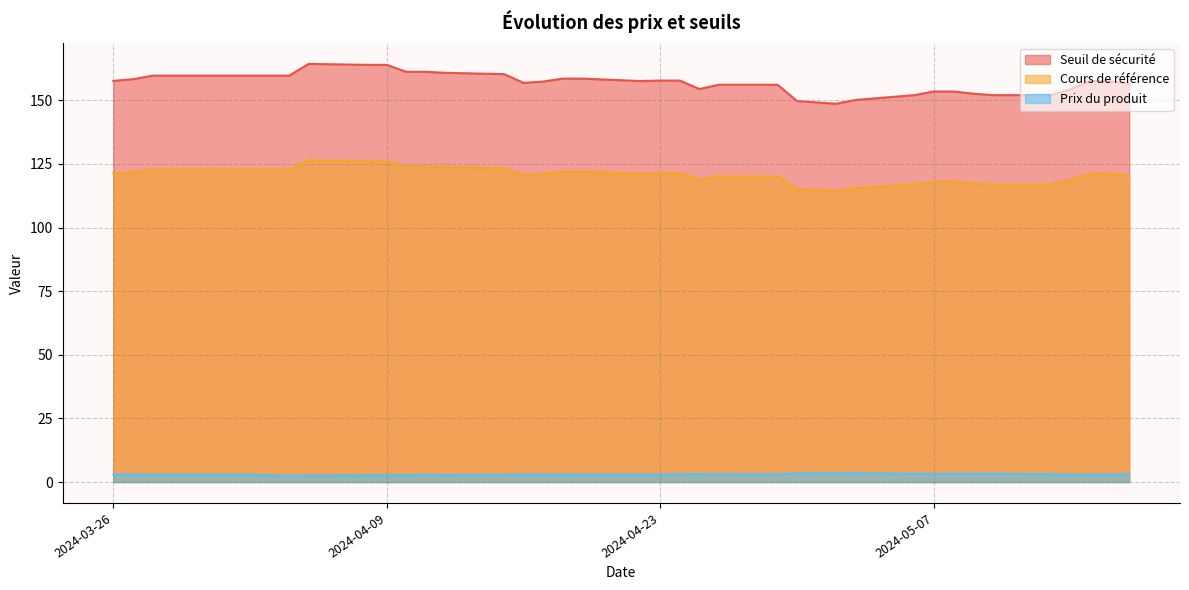

Which series changed the most between 2024-05-03 and 2024-03-28?

Seuil de sécurité